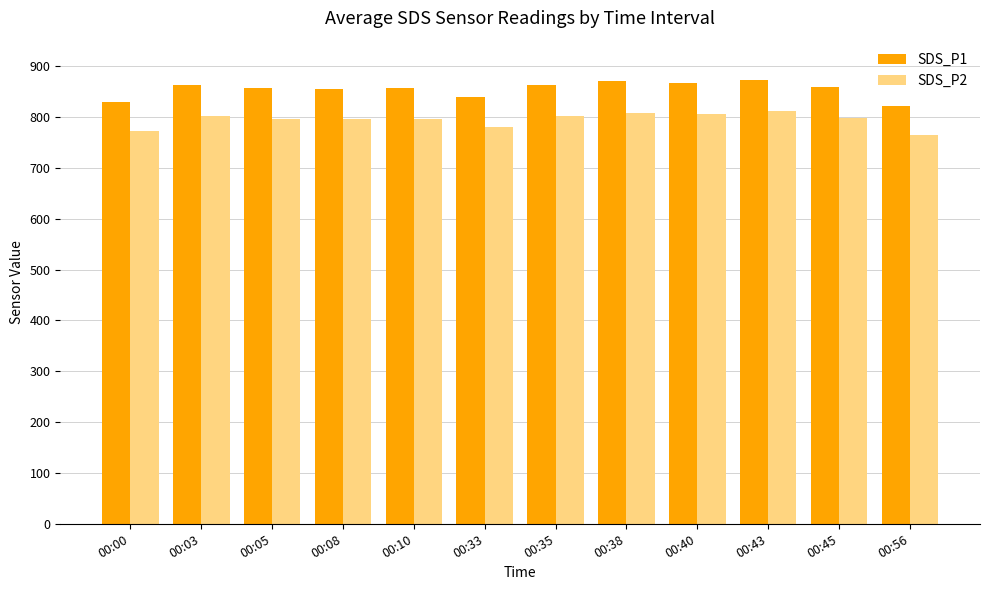

How many groups of bars are there?

12